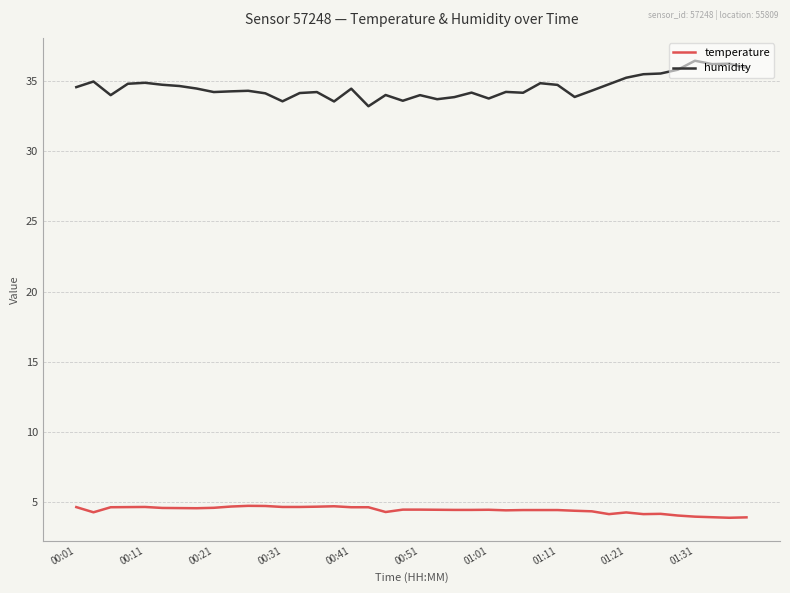

What is the lowest value of the temperature series?

3.9